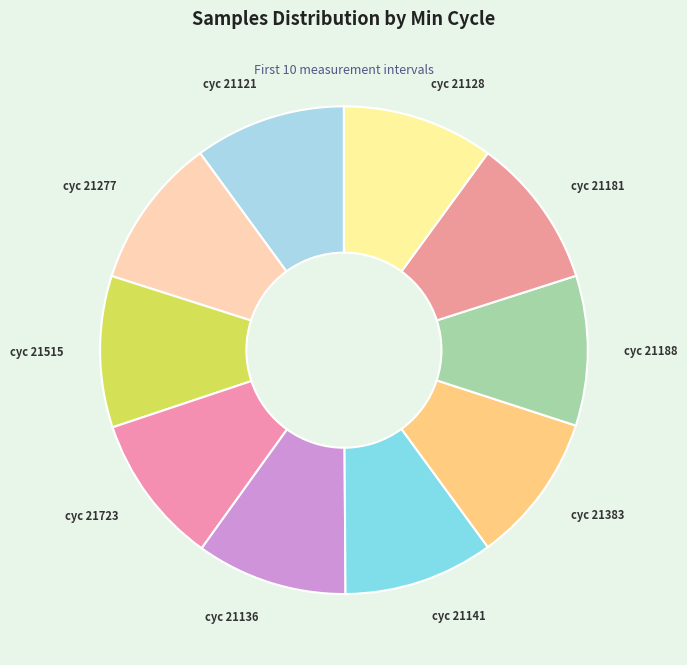

How many segments does this pie chart have?

10